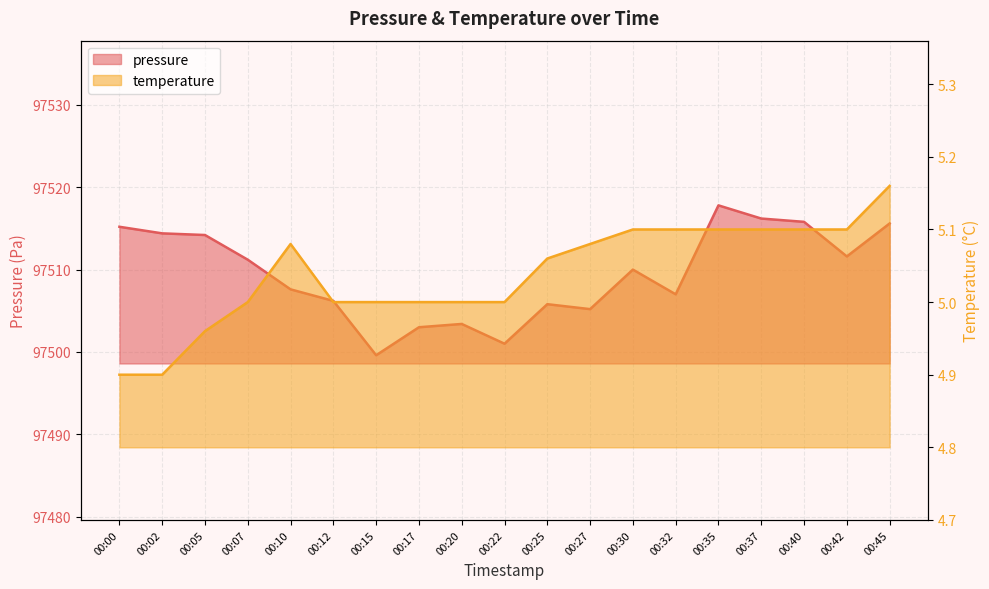

What is the difference between the highest and lowest values at 00:42?

97506.5